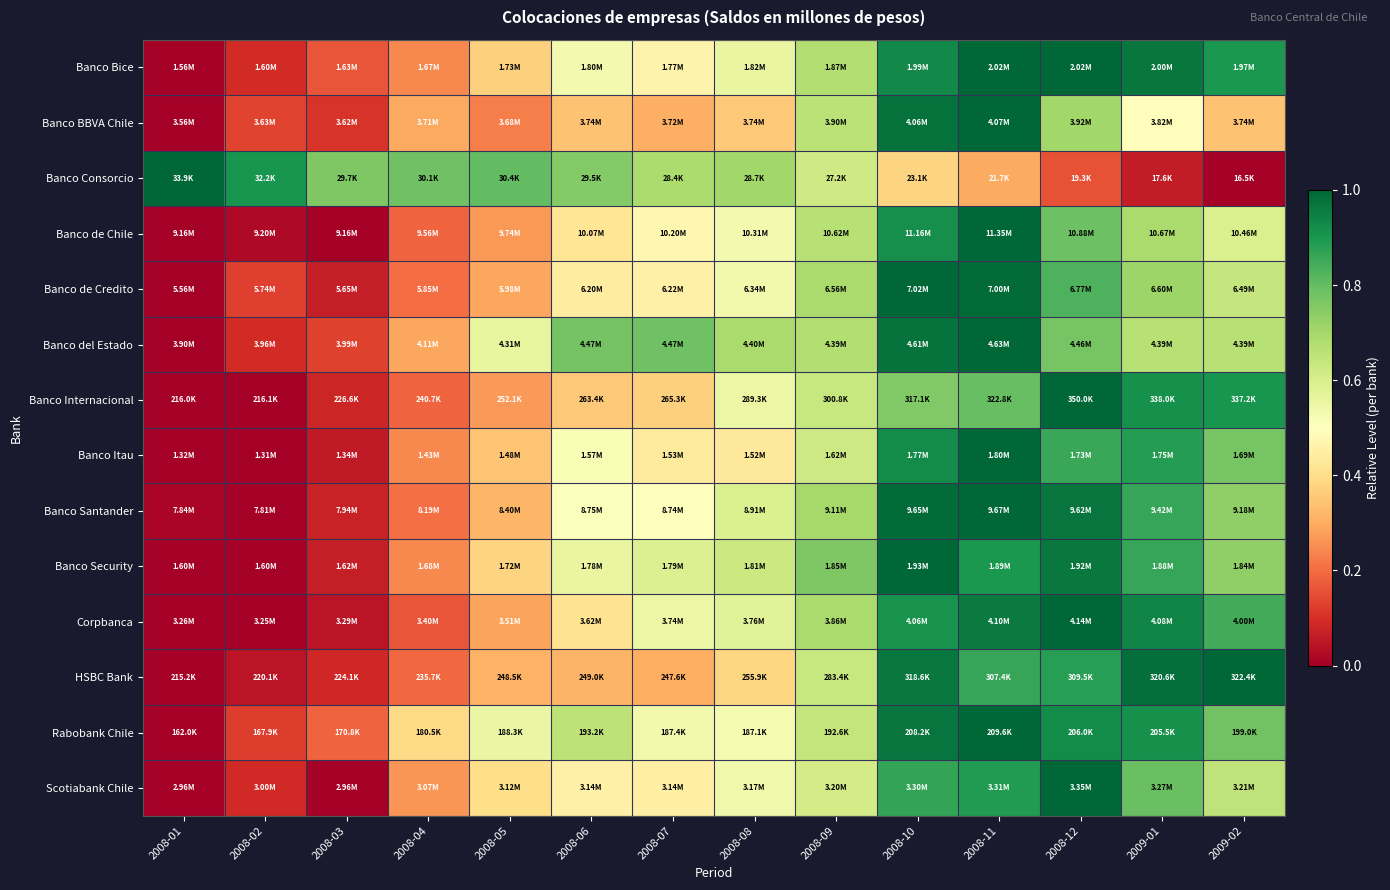

Reading left to right, what are all the values shown in this chart?

Banco Bice: 2008-01=0.0	2008-02=0.1	2008-03=0.2	2008-04=0.2	2008-05=0.4	2008-06=0.5	2008-07=0.5	2008-08=0.6	2008-09=0.7	2008-10=0.9	2008-11=1.0	2008-12=1.0	2009-01=1.0	2009-02=0.9
Banco BBVA Chile: 2008-01=0.0	2008-02=0.1	2008-03=0.1	2008-04=0.3	2008-05=0.2	2008-06=0.3	2008-07=0.3	2008-08=0.4	2008-09=0.7	2008-10=1.0	2008-11=1.0	2008-12=0.7	2009-01=0.5	2009-02=0.3
Banco Consorcio: 2008-01=1.0	2008-02=0.9	2008-03=0.8	2008-04=0.8	2008-05=0.8	2008-06=0.8	2008-07=0.7	2008-08=0.7	2008-09=0.6	2008-10=0.4	2008-11=0.3	2008-12=0.2	2009-01=0.1	2009-02=0.0
Banco de Chile: 2008-01=0.0	2008-02=0.0	2008-03=0.0	2008-04=0.2	2008-05=0.3	2008-06=0.4	2008-07=0.5	2008-08=0.5	2008-09=0.7	2008-10=0.9	2008-11=1.0	2008-12=0.8	2009-01=0.7	2009-02=0.6
Banco de Credito: 2008-01=0.0	2008-02=0.1	2008-03=0.1	2008-04=0.2	2008-05=0.3	2008-06=0.4	2008-07=0.5	2008-08=0.5	2008-09=0.7	2008-10=1.0	2008-11=1.0	2008-12=0.8	2009-01=0.7	2009-02=0.6
Banco del Estado: 2008-01=0.0	2008-02=0.1	2008-03=0.1	2008-04=0.3	2008-05=0.6	2008-06=0.8	2008-07=0.8	2008-08=0.7	2008-09=0.7	2008-10=1.0	2008-11=1.0	2008-12=0.8	2009-01=0.7	2009-02=0.7
Banco Internacional: 2008-01=0.0	2008-02=0.0	2008-03=0.1	2008-04=0.2	2008-05=0.3	2008-06=0.4	2008-07=0.4	2008-08=0.5	2008-09=0.6	2008-10=0.8	2008-11=0.8	2008-12=1.0	2009-01=0.9	2009-02=0.9
Banco Itau: 2008-01=0.0	2008-02=0.0	2008-03=0.1	2008-04=0.2	2008-05=0.3	2008-06=0.5	2008-07=0.4	2008-08=0.4	2008-09=0.6	2008-10=0.9	2008-11=1.0	2008-12=0.9	2009-01=0.9	2009-02=0.8
Banco Santander: 2008-01=0.0	2008-02=0.0	2008-03=0.1	2008-04=0.2	2008-05=0.3	2008-06=0.5	2008-07=0.5	2008-08=0.6	2008-09=0.7	2008-10=1.0	2008-11=1.0	2008-12=1.0	2009-01=0.9	2009-02=0.7
Banco Security: 2008-01=0.0	2008-02=0.0	2008-03=0.1	2008-04=0.2	2008-05=0.4	2008-06=0.6	2008-07=0.6	2008-08=0.6	2008-09=0.8	2008-10=1.0	2008-11=0.9	2008-12=1.0	2009-01=0.9	2009-02=0.7
Corpbanca: 2008-01=0.0	2008-02=0.0	2008-03=0.0	2008-04=0.2	2008-05=0.3	2008-06=0.4	2008-07=0.5	2008-08=0.6	2008-09=0.7	2008-10=0.9	2008-11=1.0	2008-12=1.0	2009-01=0.9	2009-02=0.8
HSBC Bank: 2008-01=0.0	2008-02=0.0	2008-03=0.1	2008-04=0.2	2008-05=0.3	2008-06=0.3	2008-07=0.3	2008-08=0.4	2008-09=0.6	2008-10=1.0	2008-11=0.9	2008-12=0.9	2009-01=1.0	2009-02=1.0
Rabobank Chile: 2008-01=0.0	2008-02=0.1	2008-03=0.2	2008-04=0.4	2008-05=0.6	2008-06=0.7	2008-07=0.5	2008-08=0.5	2008-09=0.6	2008-10=1.0	2008-11=1.0	2008-12=0.9	2009-01=0.9	2009-02=0.8
Scotiabank Chile: 2008-01=0.0	2008-02=0.1	2008-03=0.0	2008-04=0.3	2008-05=0.4	2008-06=0.5	2008-07=0.4	2008-08=0.5	2008-09=0.6	2008-10=0.9	2008-11=0.9	2008-12=1.0	2009-01=0.8	2009-02=0.6